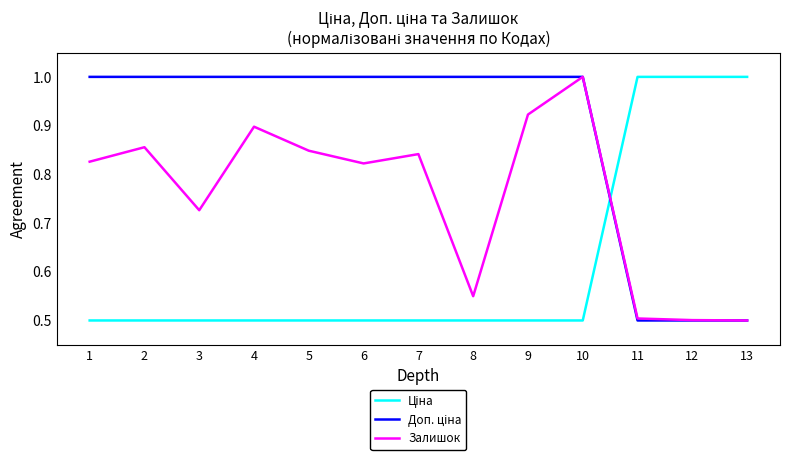

How many series are shown in this chart?

3